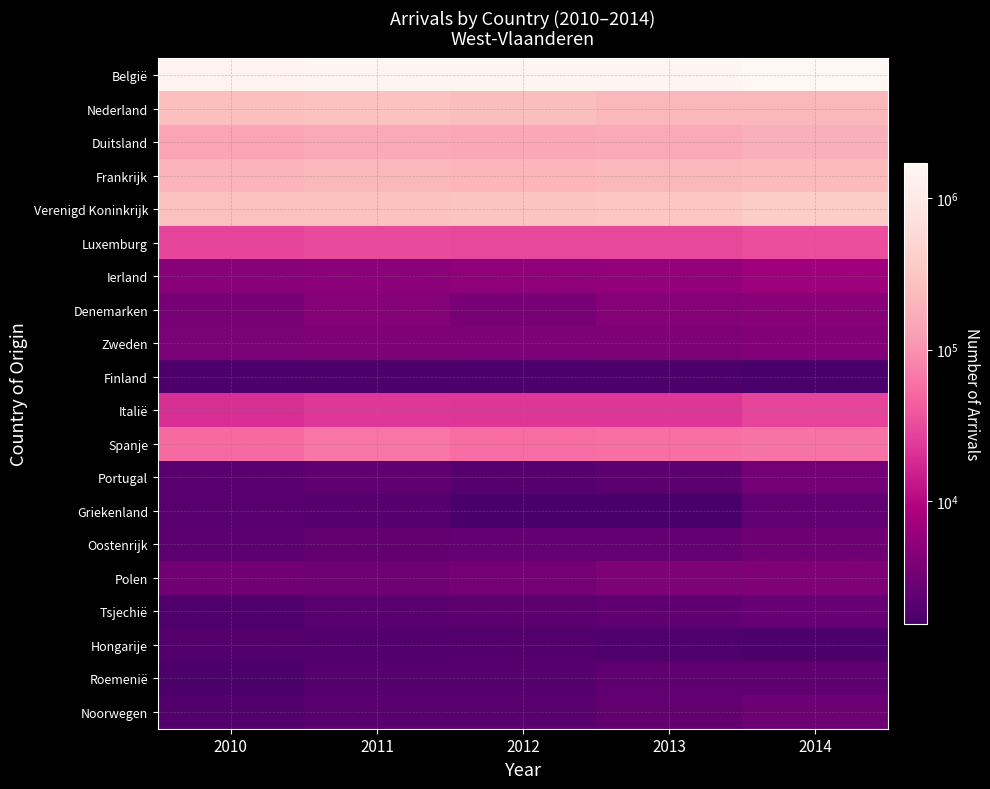

Reading right to left, what are all the values shown in this chart?

België: 2014=1712607	2013=1608155	2012=1566034	2011=1546167	2010=1466321
Nederland: 2014=223681	2013=220701	2012=251640	2011=275613	2010=264460
Duitsland: 2014=181516	2013=153952	2012=150938	2011=156965	2010=141347
Frankrijk: 2014=231741	2013=219466	2012=204577	2011=219762	2010=198405
Verenigd Koninkrijk: 2014=376616	2013=316107	2012=295056	2011=280387	2010=269919
Luxemburg: 2014=33756	2013=30419	2012=30426	2011=31629	2010=28706
Ierland: 2014=6840	2013=5609	2012=5273	2011=4974	2010=4721
Denemarken: 2014=4656	2013=4537	2012=3549	2011=4579	2010=3516
Zweden: 2014=4444	2013=3913	2012=4006	2011=3946	2010=3805
Finland: 2014=1536	2013=1642	2012=1704	2011=1651	2010=1710
Italië: 2014=28168	2013=21981	2012=22136	2011=22934	2010=19531
Spanje: 2014=61397	2013=58320	2012=55111	2011=63905	2010=53743
Portugal: 2014=3376	2013=2178	2012=2015	2011=2379	2010=2099
Griekenland: 2014=2426	2013=1588	2012=1592	2011=1924	2010=2066
Oostenrijk: 2014=3078	2013=2536	2012=2565	2011=2483	2010=2197
Polen: 2014=4105	2013=3948	2012=3485	2011=3115	2010=3201
Tsjechië: 2014=2696	2013=2331	2012=2226	2011=2050	2010=1718
Hongarije: 2014=1697	2013=1809	2012=1880	2011=1847	2010=1887
Roemenië: 2014=2349	2013=2341	2012=1990	2011=1949	2010=1637
Noorwegen: 2014=3029	2013=2491	2012=2110	2011=2078	2010=1839